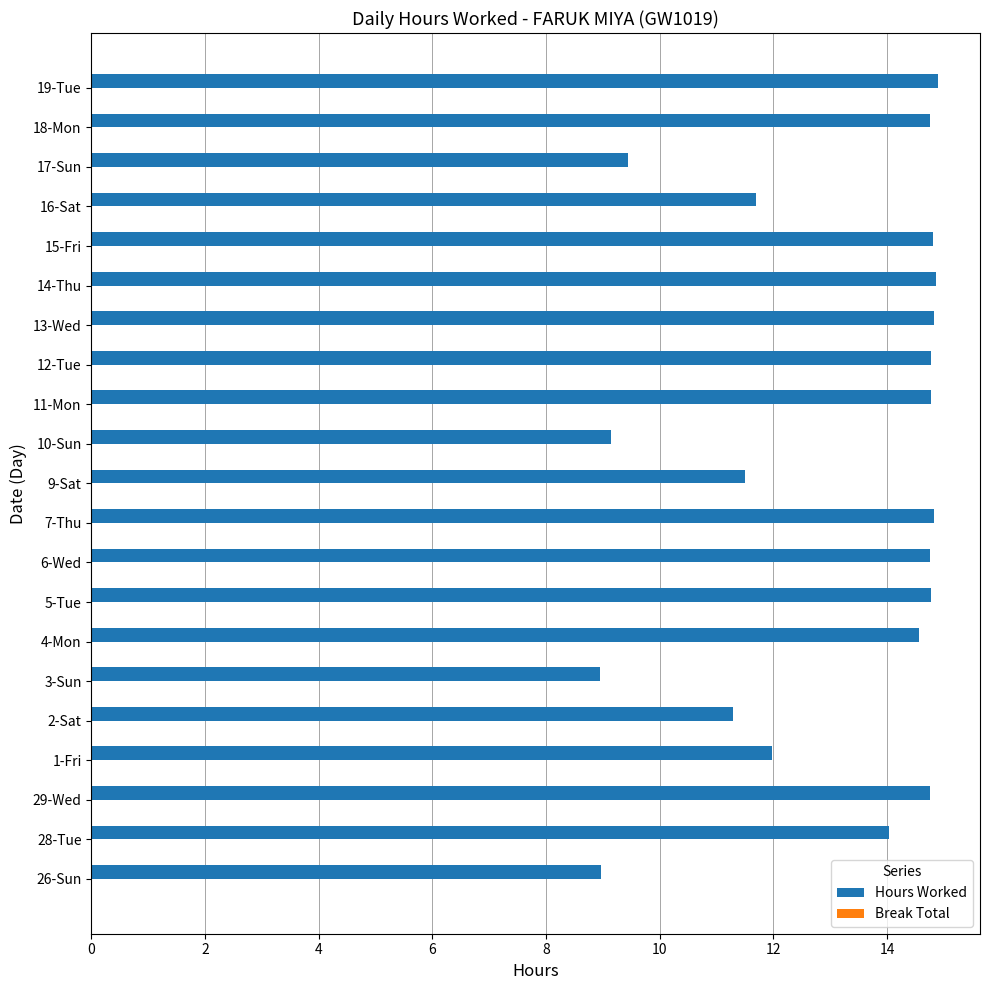

What is the greatest value displayed?

14.9